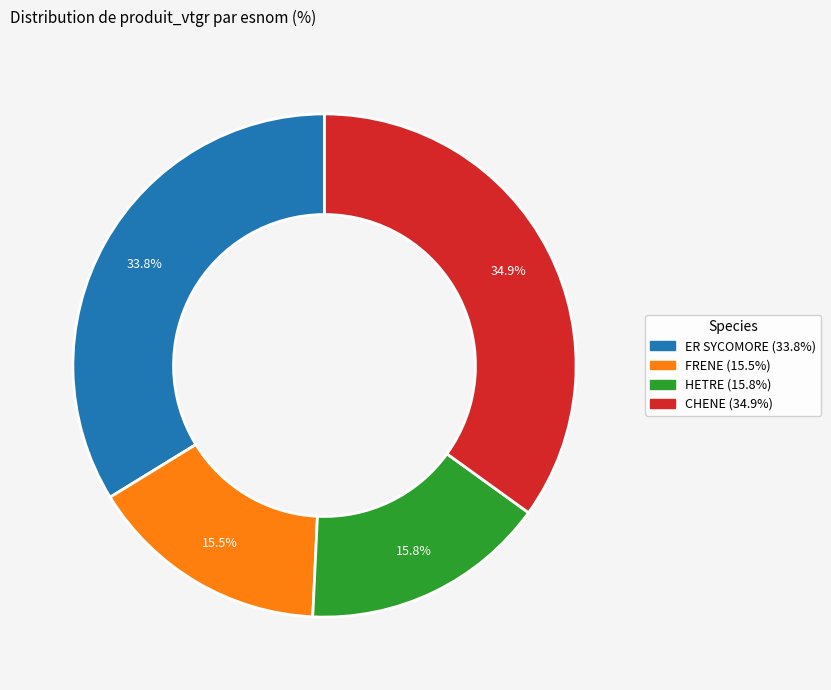

What is the largest slice in the pie chart?

CHENE